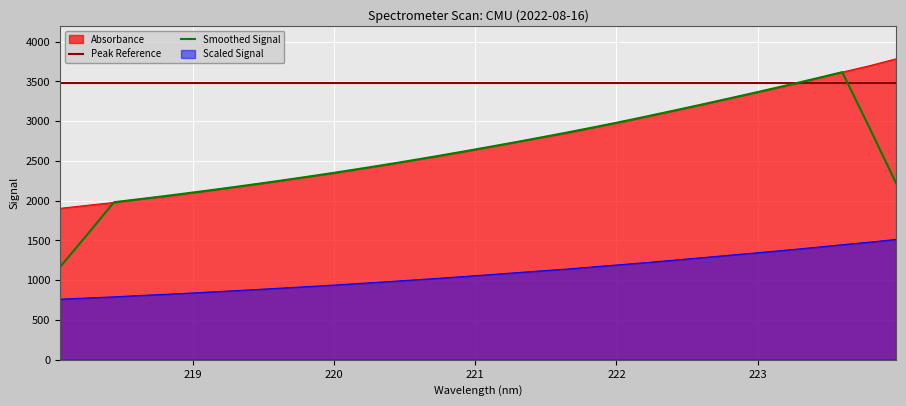

Reading left to right, what are all the values shown in this chart?

761.5	776.6	791.1	808.9	824.2	841.6	859.9	878.0	897.0	916.6	936.2	957.5	979.1	1001.5	1024.0	1047.5	1072.1	1097.5	1121.9	1146.2	1174.7	1201.8	1230.1	1259.9	1289.7	1320.0	1350.0	1380.6	1413.0	1446.5	1478.4	1513.3